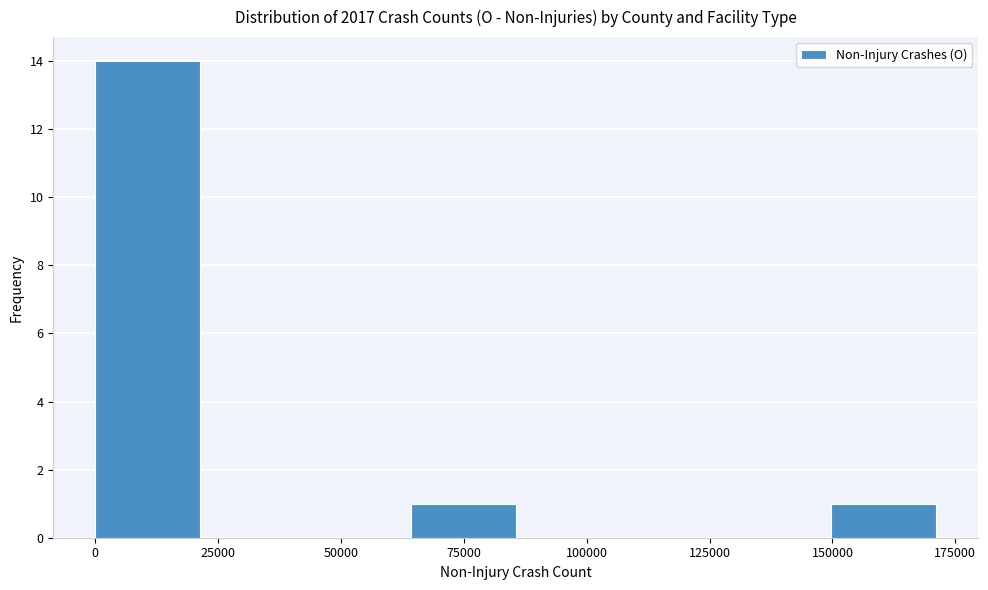

Reading left to right, list every bar in this chart as the range it spans on the x-axis followed by its height. Neither the bar edges nor the heights are printed on the chart, so give them approximately, as read against the axes.

0 to 20000: 14
20000 to 45000: 0
45000 to 65000: 0
65000 to 85000: 1
85000 to 105000: 0
105000 to 130000: 0
130000 to 150000: 0
150000 to 170000: 1